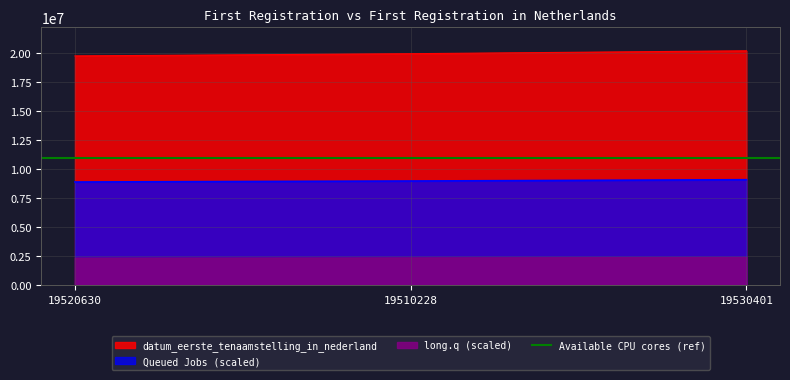

Where does the data first go above 19950719?

19530401